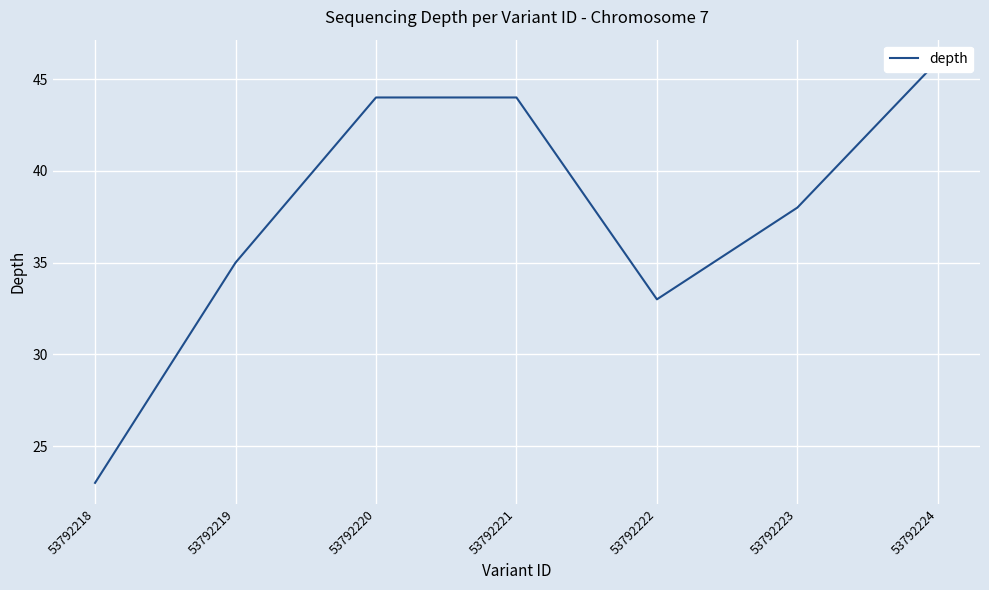

Is it true that the value at 53792222 is 56?

False